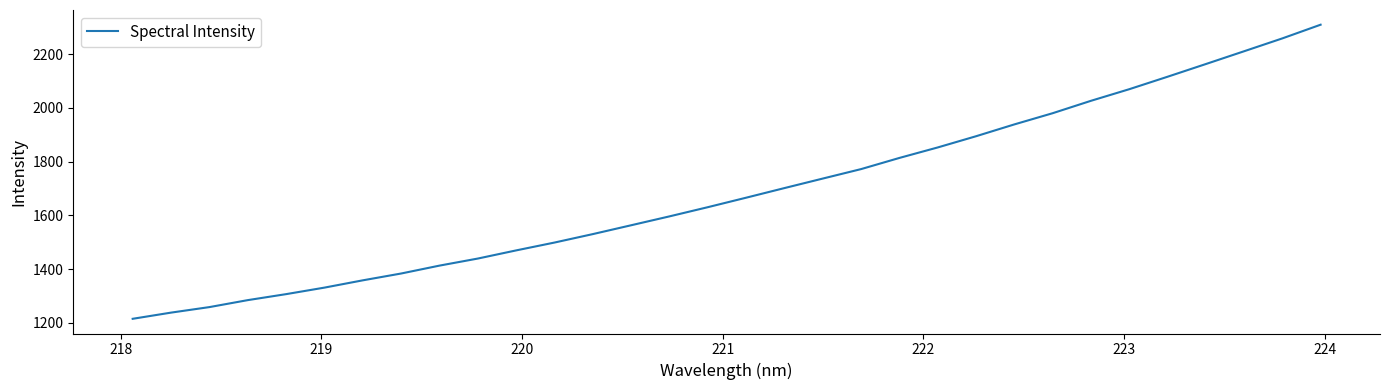

What is the difference between the maximum and minimum values?

1094.8